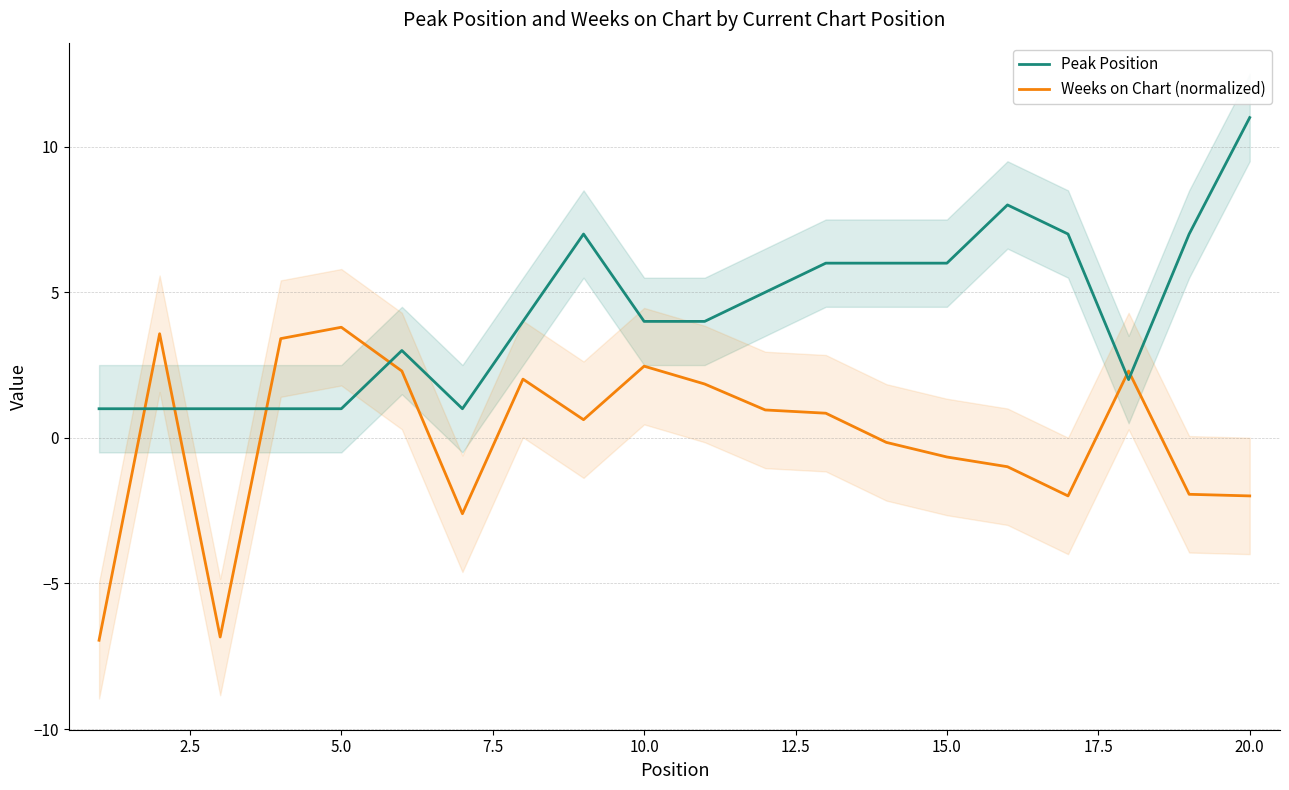

How many data points in Weeks on Chart (normalized) are above 0?

11